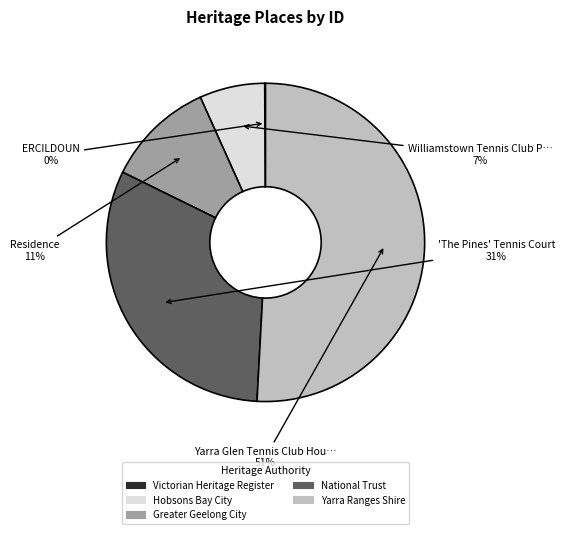

Is there a majority slice in this chart?

Yes